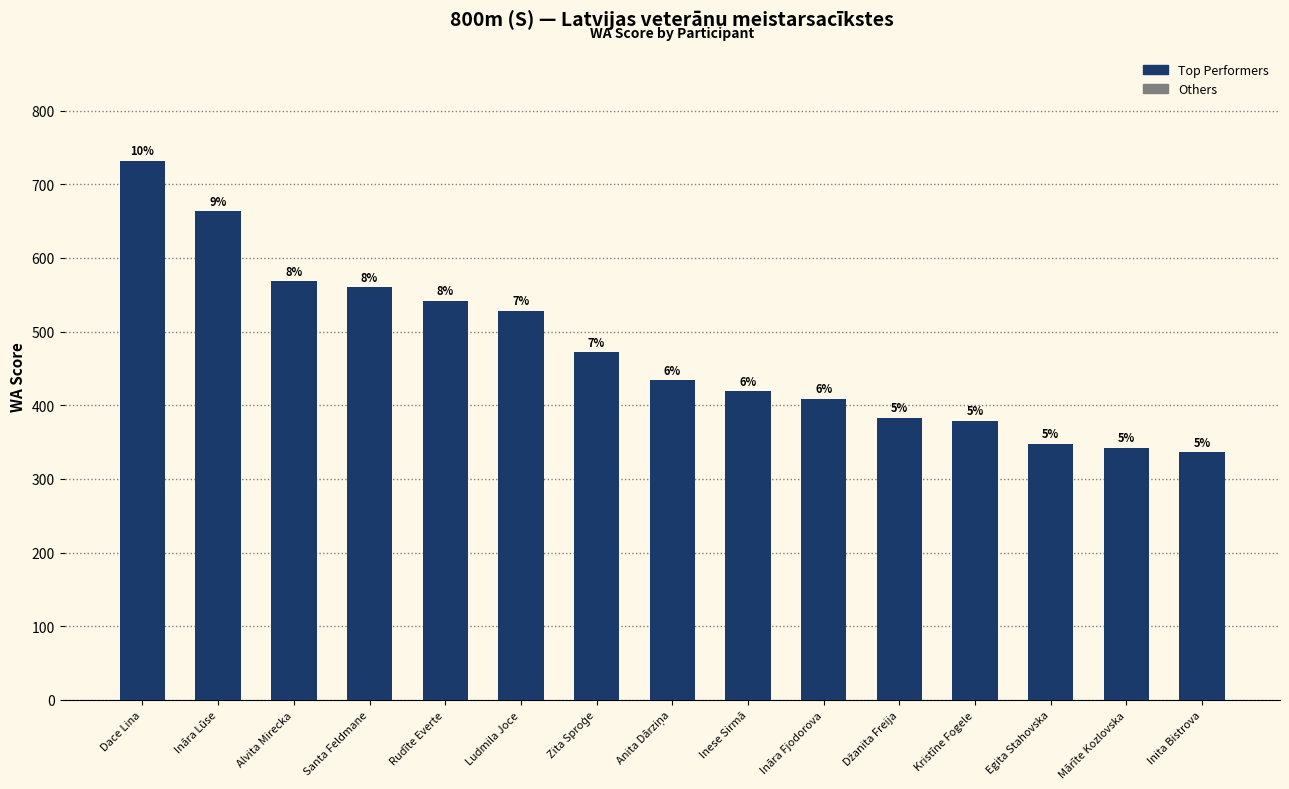

Are the bars grouped side by side (vs. stacked)?

No